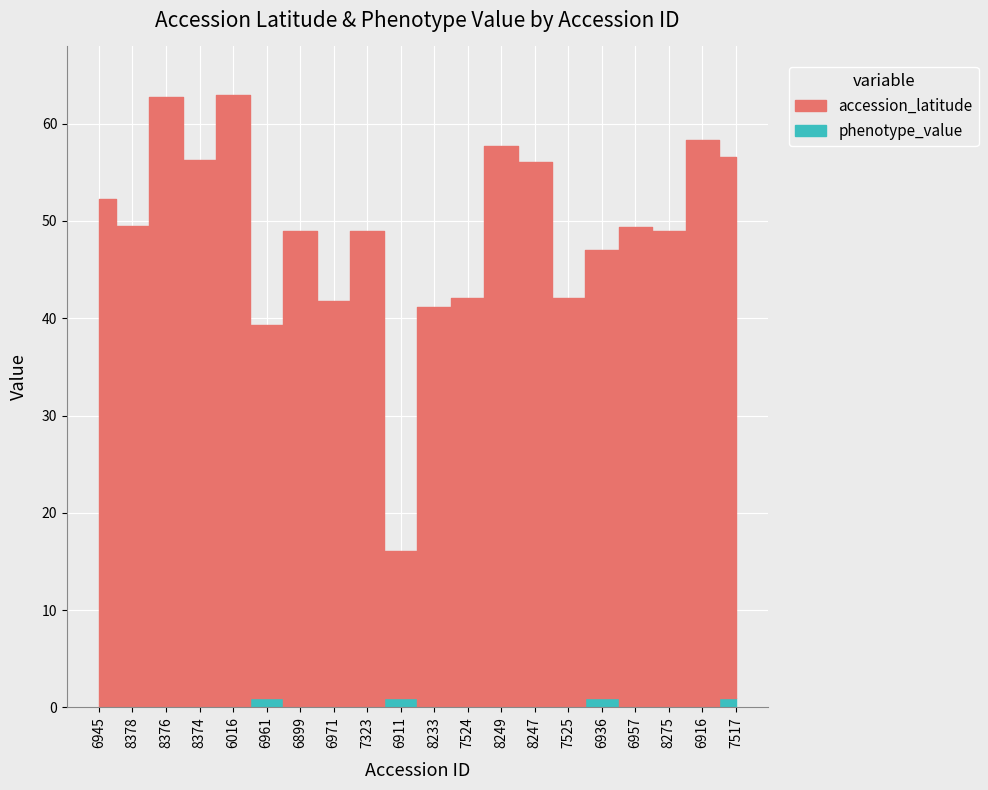

What is the label of the 17th point from the left?

6957